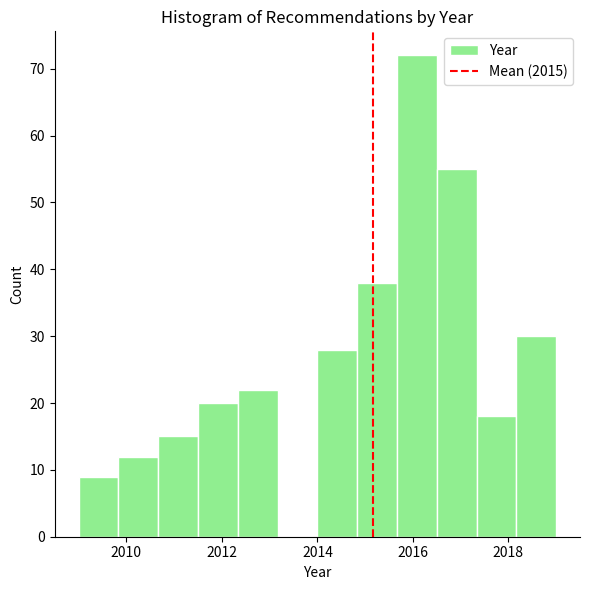

How tall is the bar that spans 2011.6 to 2012.4 on the x-axis? Neither the bar edges nor the heights are printed on the chart, so give them approximately, as read against the axes.

20